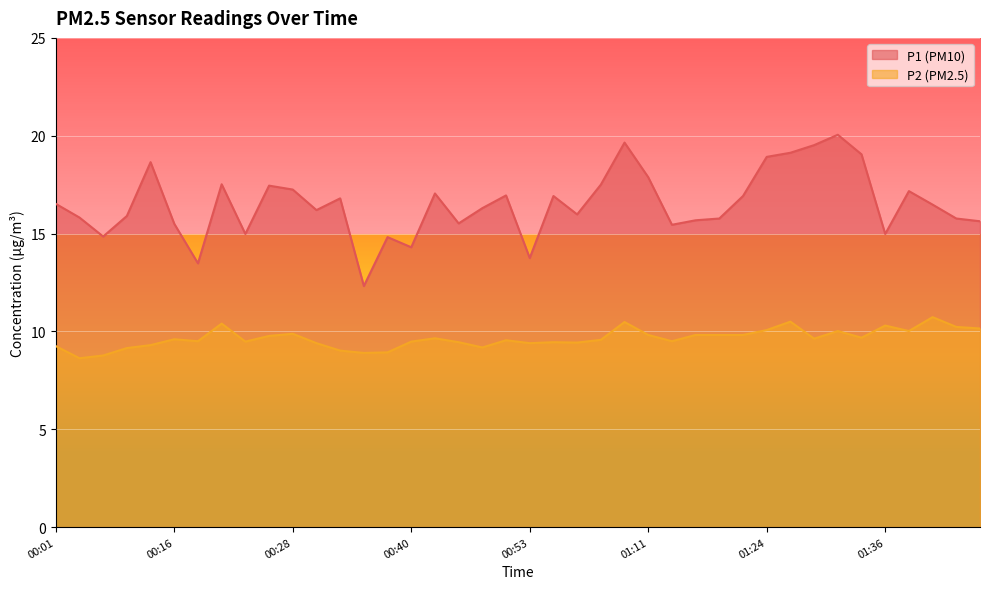

What is the sum of all P2 values?

385.7